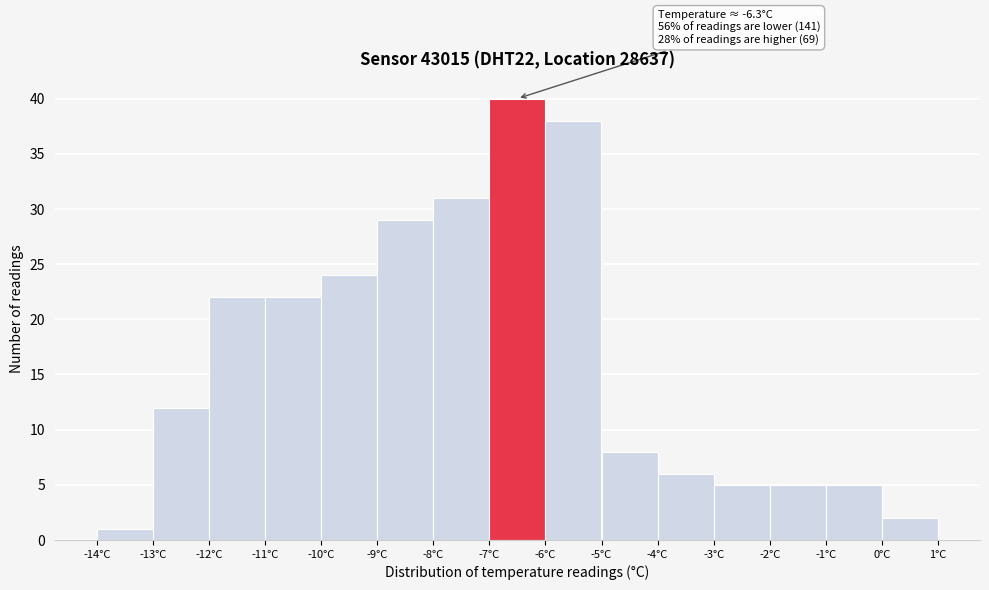

Over which range of the x-axis is the bar tallest?

-7 to -6